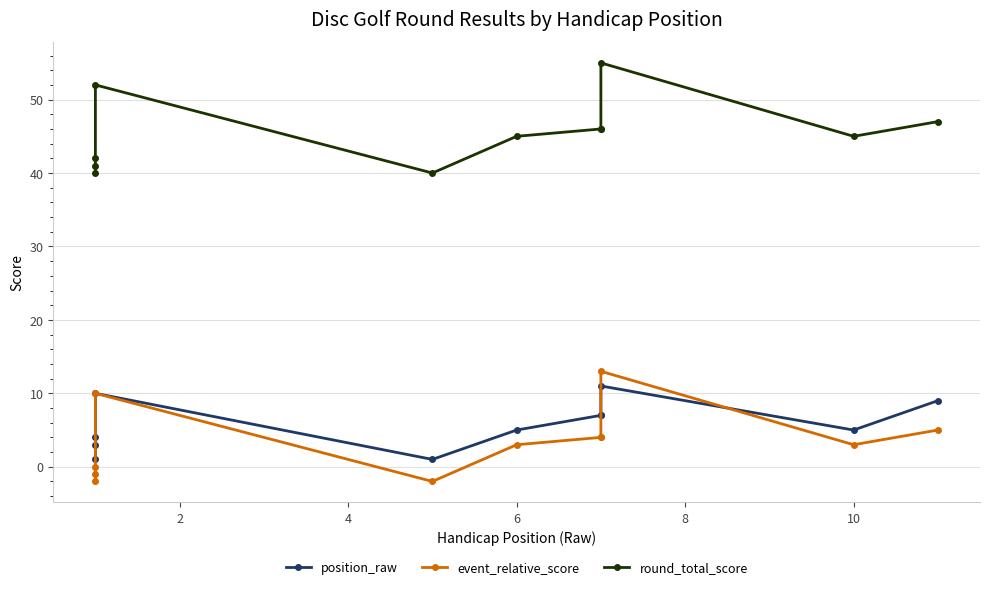

Between 10 and 7, which is larger?

7